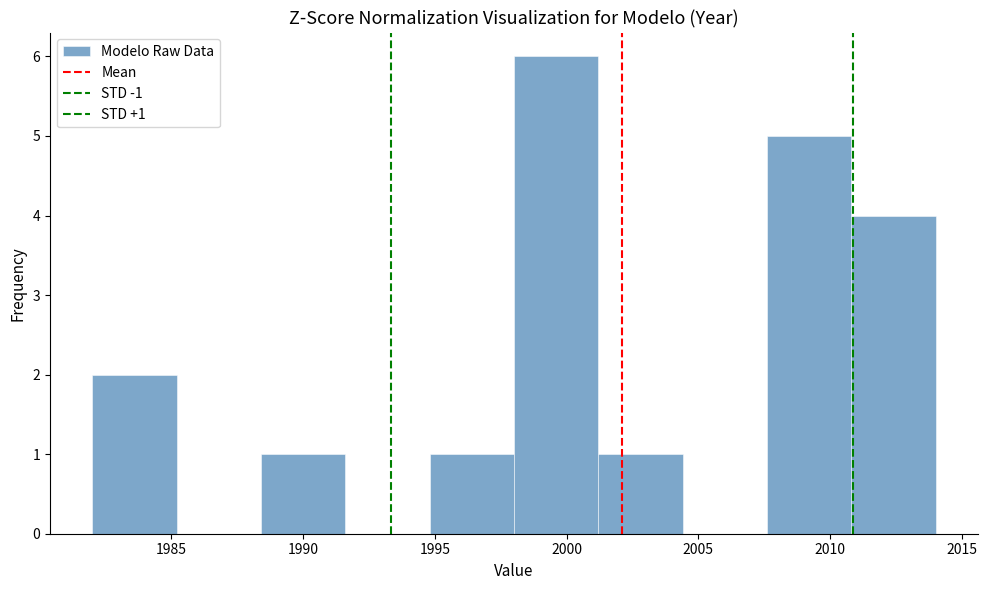

Which range on the x-axis has the tallest bar?

1998.0 to 2001.2